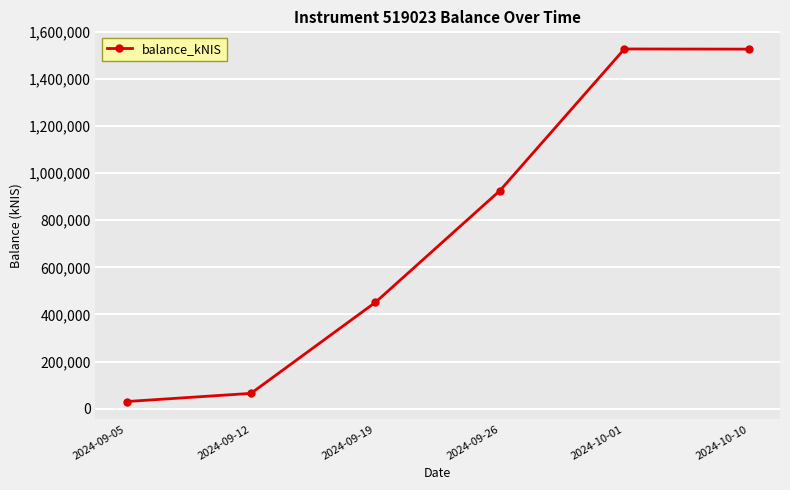

What is the difference between the values at 2024-09-19 and 2024-10-01?

1075884.5